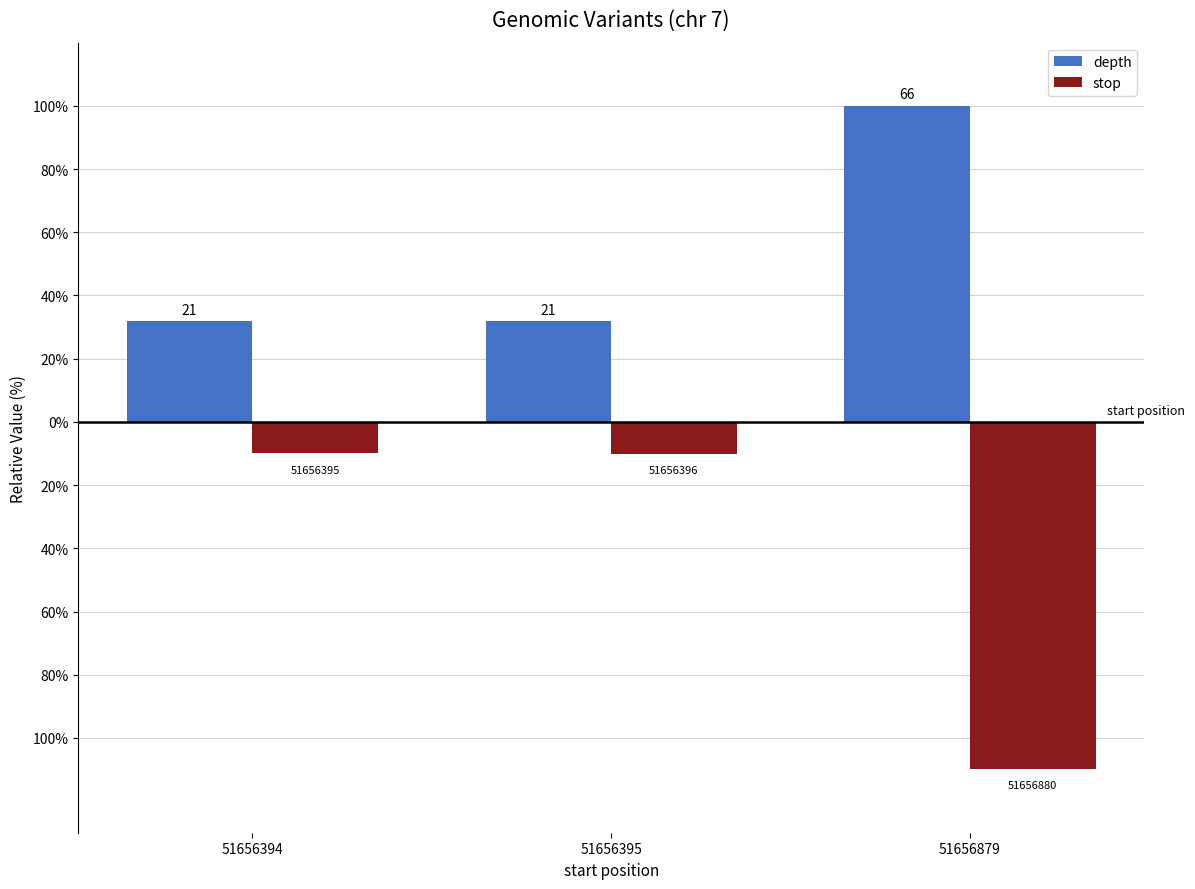

What are all the series names shown in the legend?

depth, stop